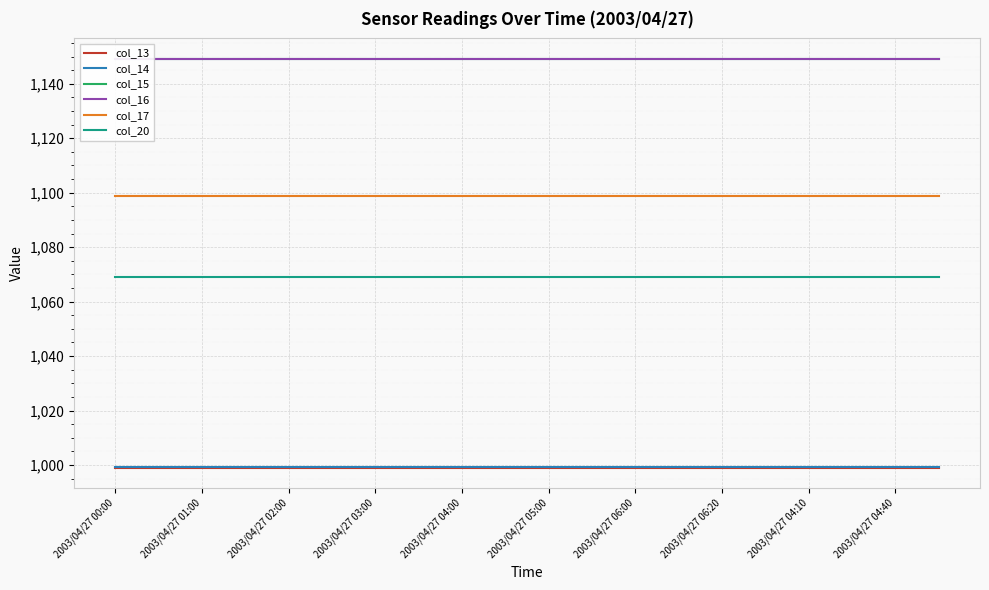

At how many categories does at least one series exceed 1078?

20